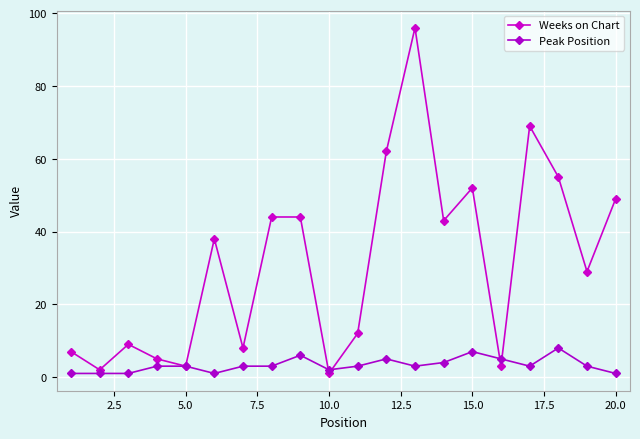

What are all the series names shown in the legend?

Weeks on Chart, Peak Position